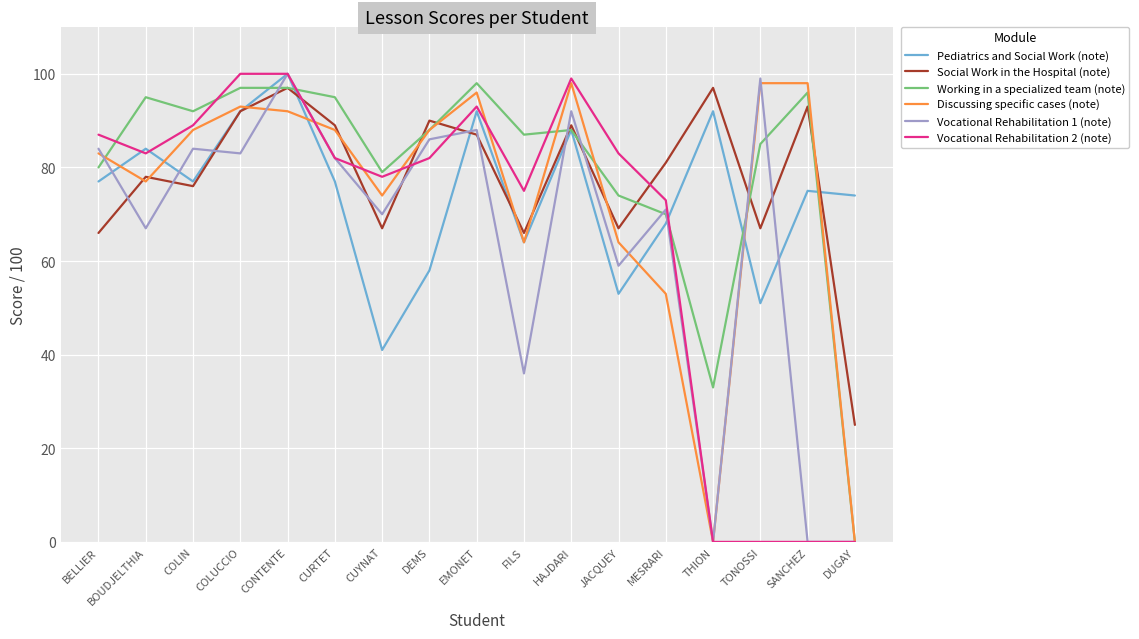

Between CURTET and TONOSSI, which series saw the biggest shift?

Vocational Rehabilitation 2 (note)